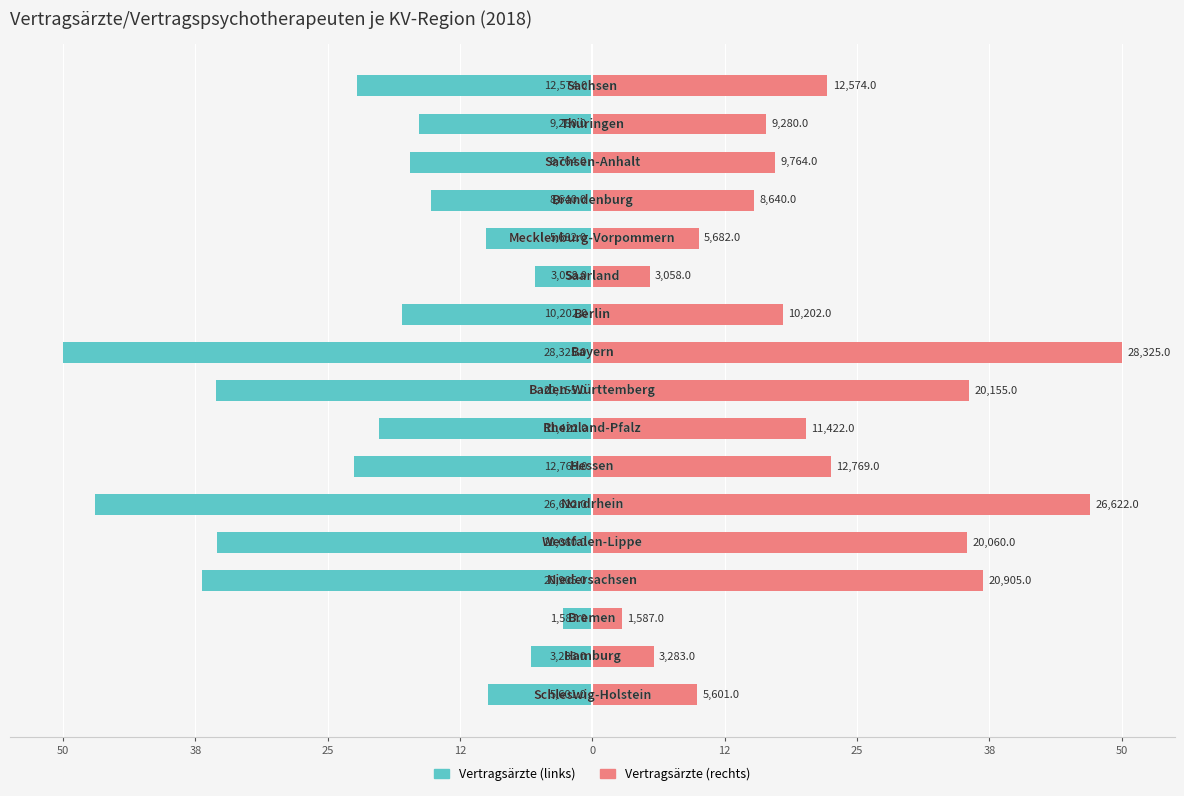

What is the difference between the maximum and second lowest values in the Vertragsärzte (rechts) series?

44.6